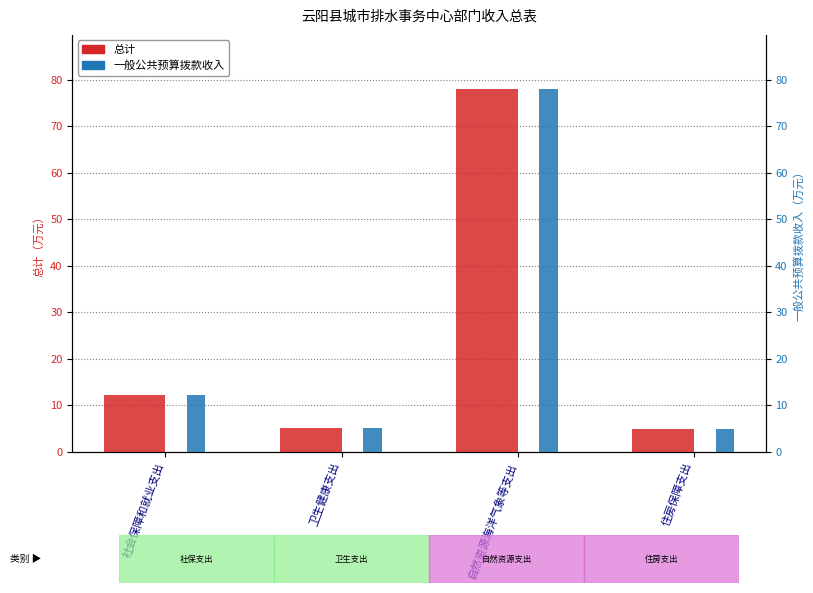

Which category has the highest value across all series?

自然资源海洋气象等支出